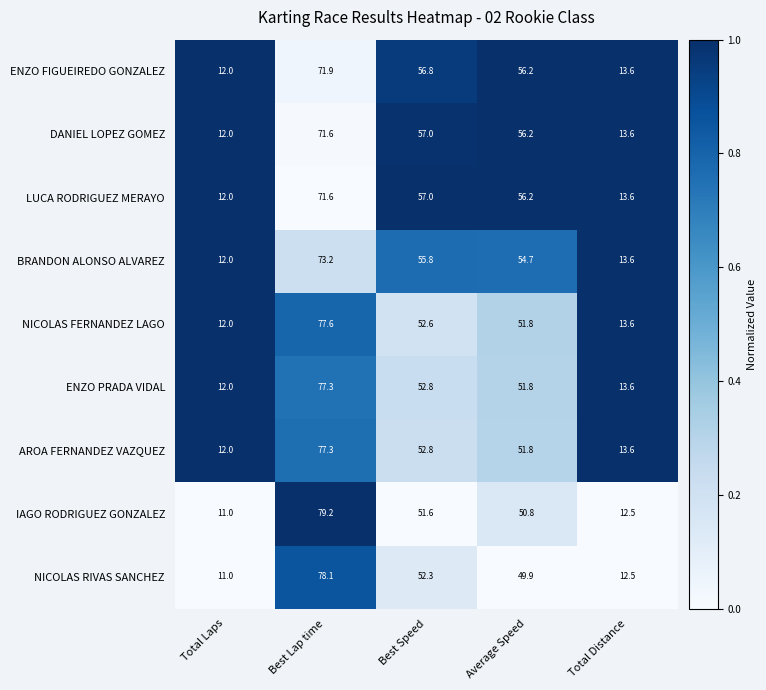

How many categories are shown in the chart?

5